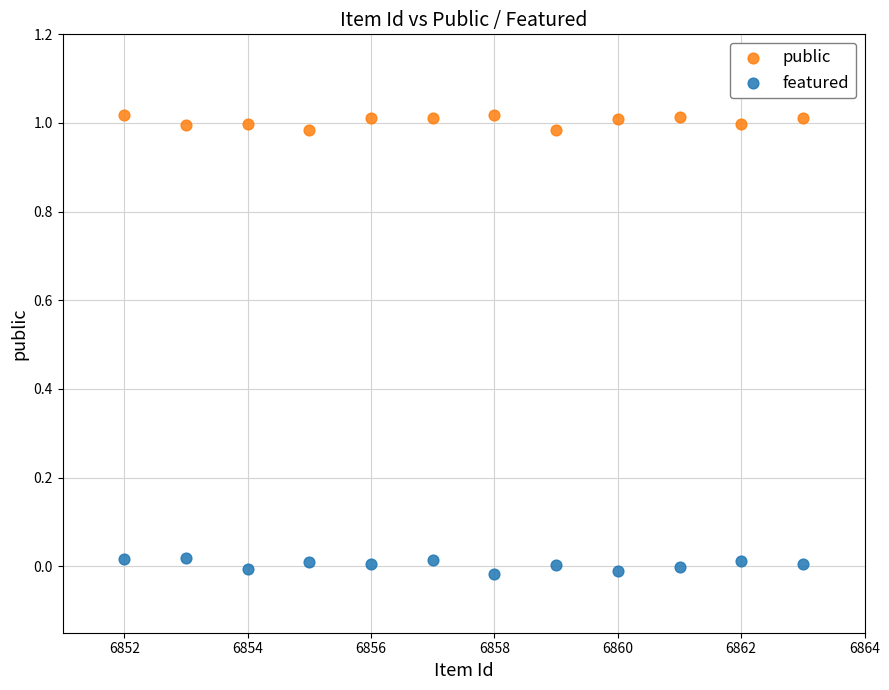

Across all data points, what is the range of X values (max minus min)?

11.0